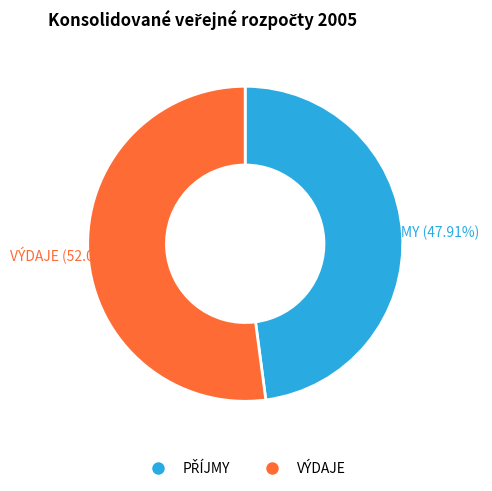

Does any single category account for the majority?

Yes